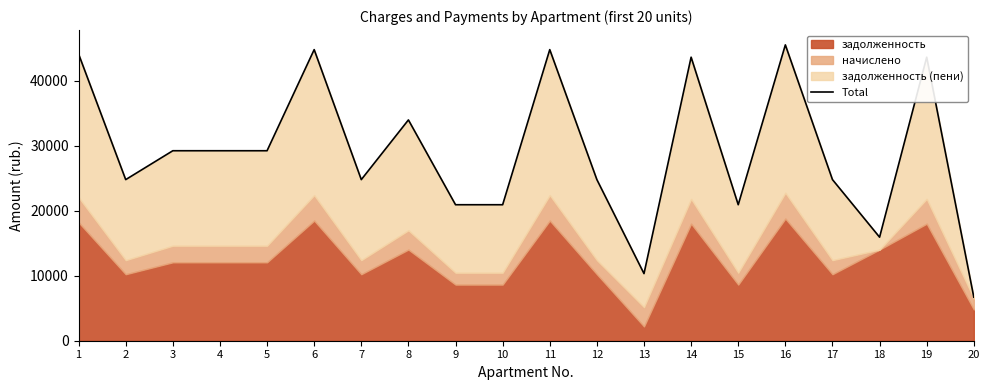

What is the difference between the maximum and minimum values?

38811.5